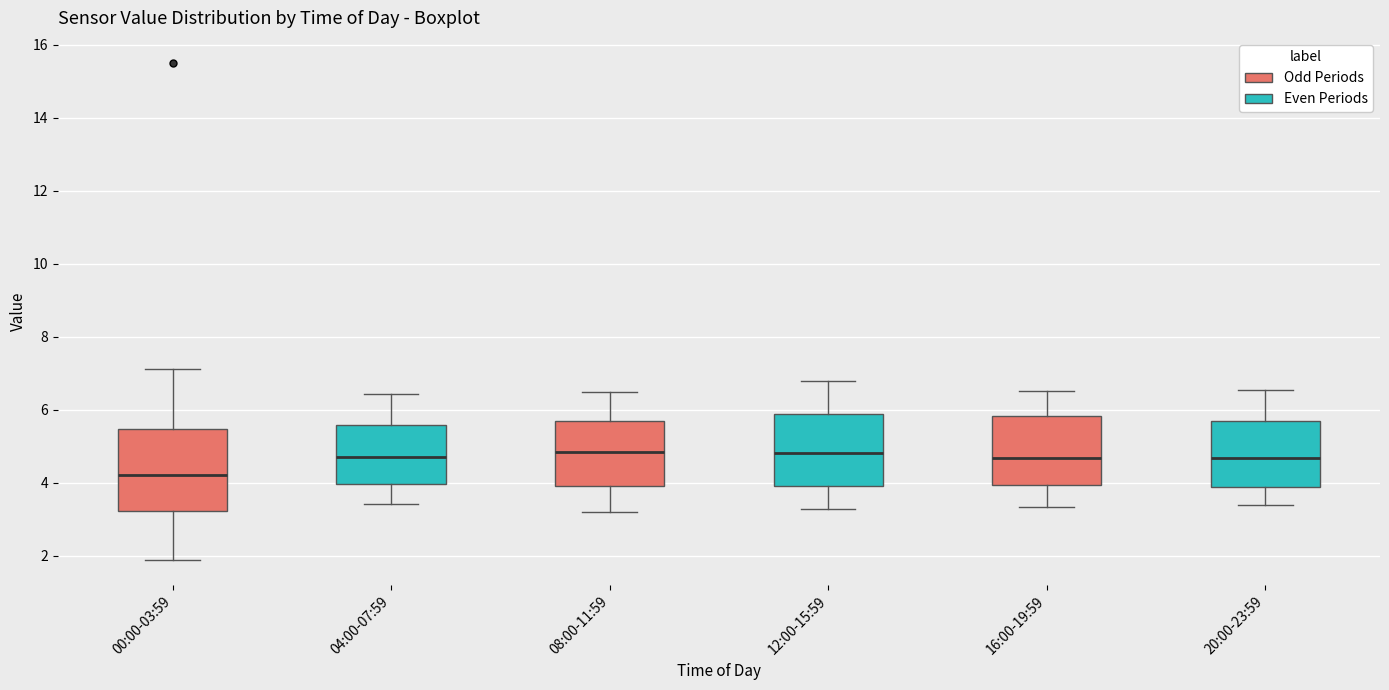

Reading left to right, transcribe this box plot: for each box, give where its median line is, the range the box spans, and where its two whiskers end, as read against the y-axis. The values are not printed on the chart, so give them approximately, as read against the axis.

00:00-03:59: median 4.2, box 3.2 to 5.4, whiskers 1.8 to 7.2
04:00-07:59: median 4.6, box 4.0 to 5.6, whiskers 3.4 to 6.4
08:00-11:59: median 4.8, box 4.0 to 5.6, whiskers 3.2 to 6.4
12:00-15:59: median 4.8, box 4.0 to 5.8, whiskers 3.2 to 6.8
16:00-19:59: median 4.6, box 4.0 to 5.8, whiskers 3.4 to 6.6
20:00-23:59: median 4.6, box 3.8 to 5.6, whiskers 3.4 to 6.6